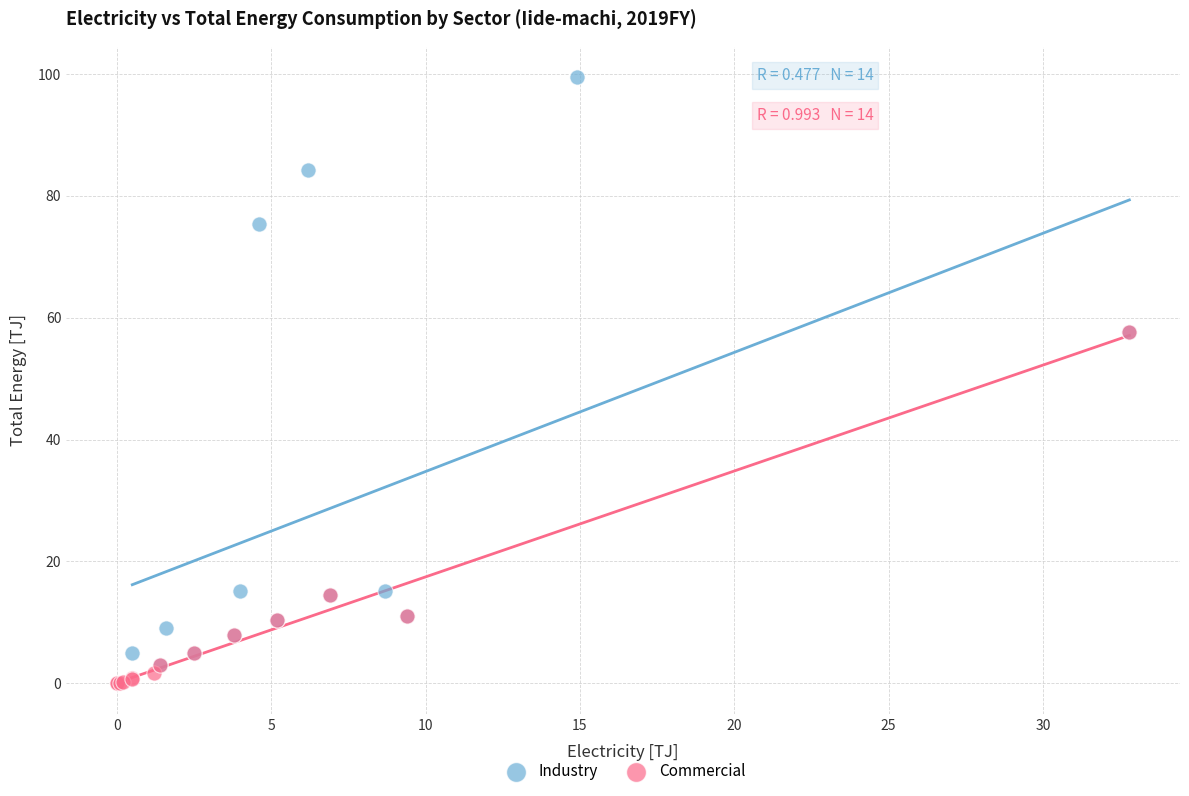

What are all the series names shown in the legend?

Industry, Commercial